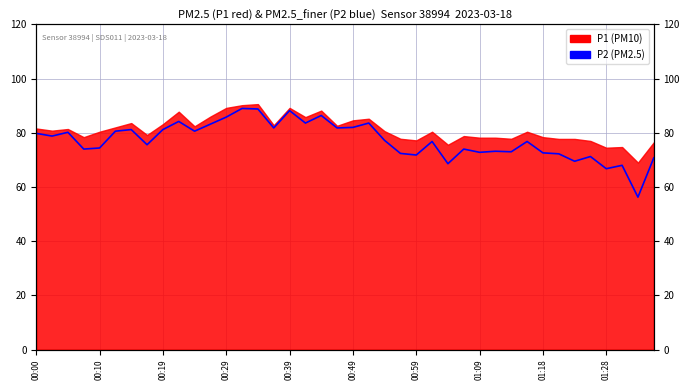

Where is the first local minimum?

00:10